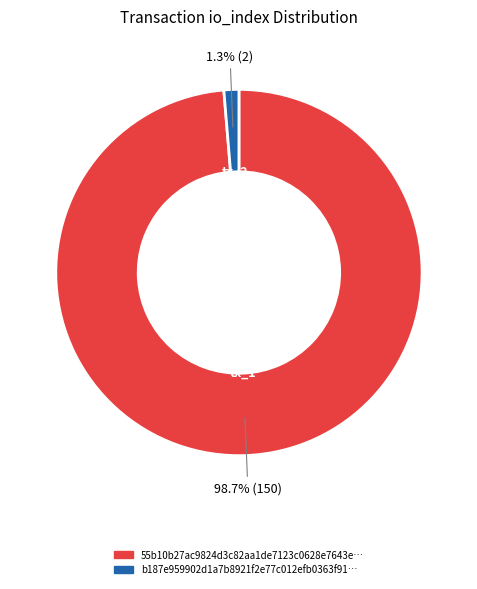

Is there any slice that represents more than half of the pie?

Yes